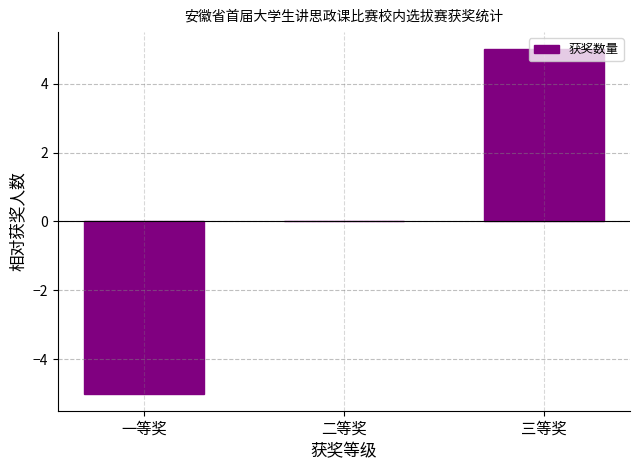

How many distinct data groups are displayed?

1